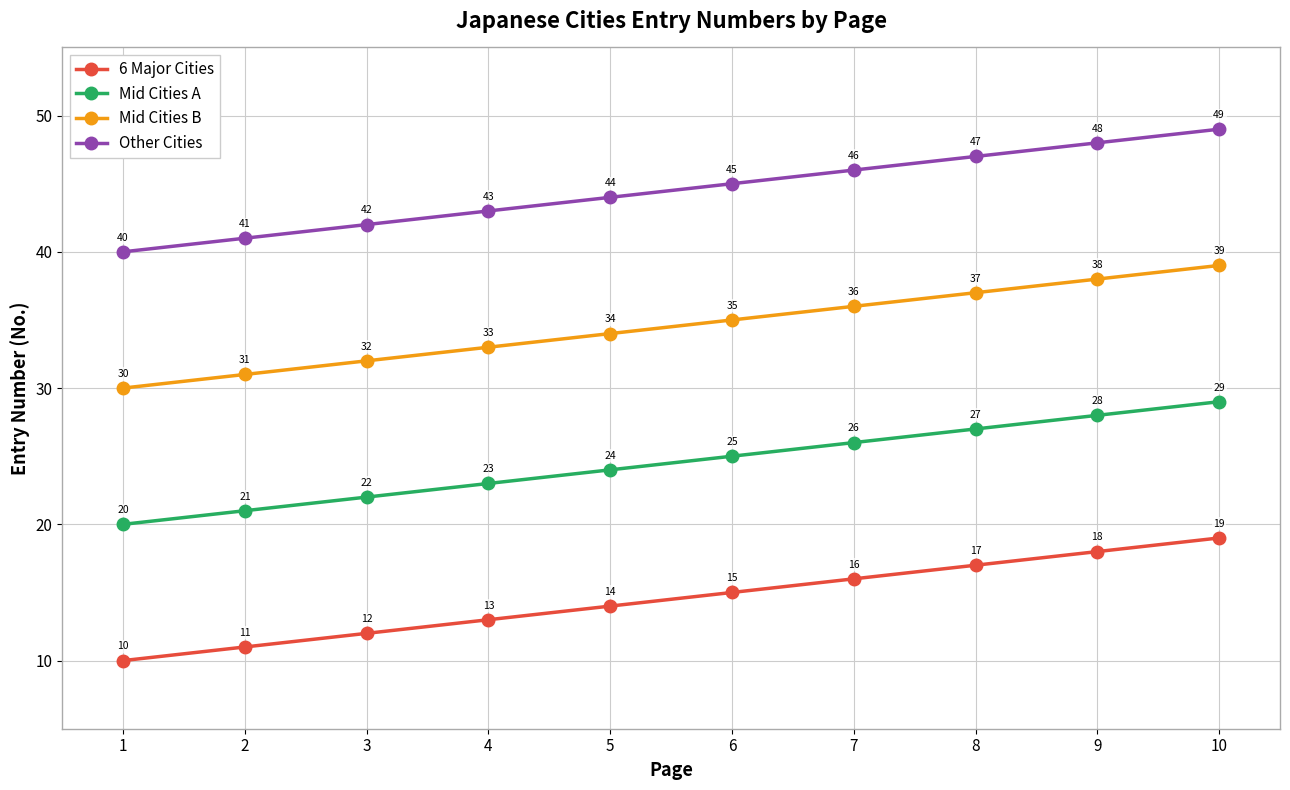

The Other Cities series shows 12 at 6. True or false?

False